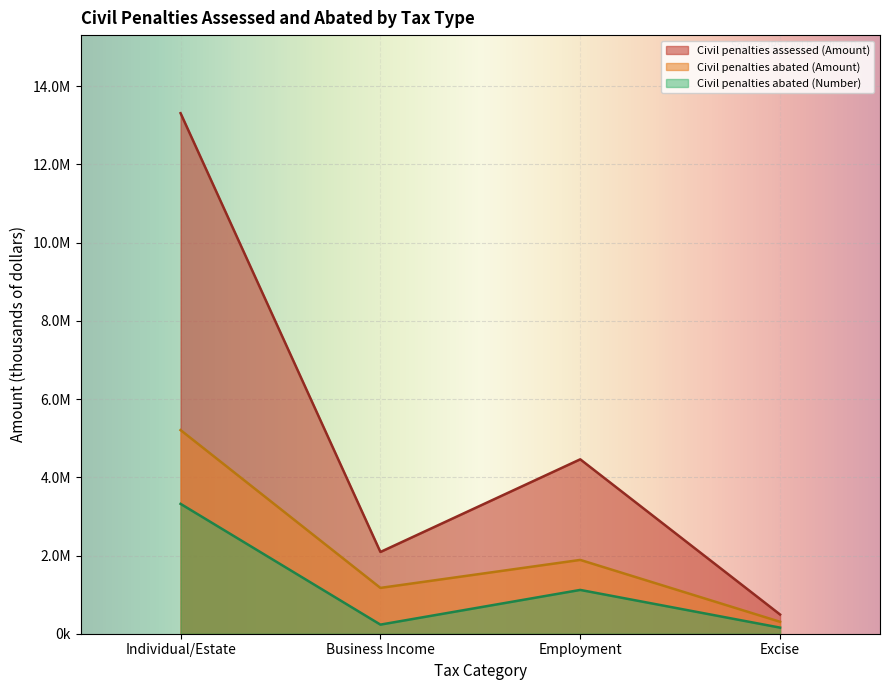

What are all the series names shown in the legend?

Civil penalties assessed (Amount), Civil penalties abated (Amount), Civil penalties abated (Number)